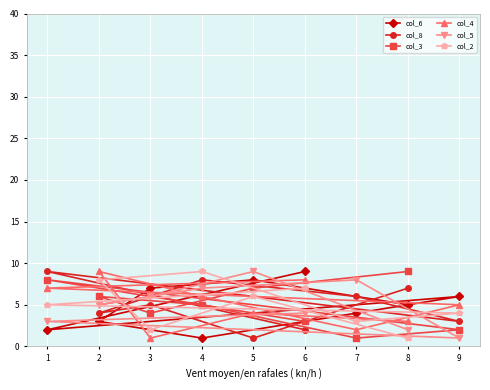

What is the average value of the col_4 series?

5